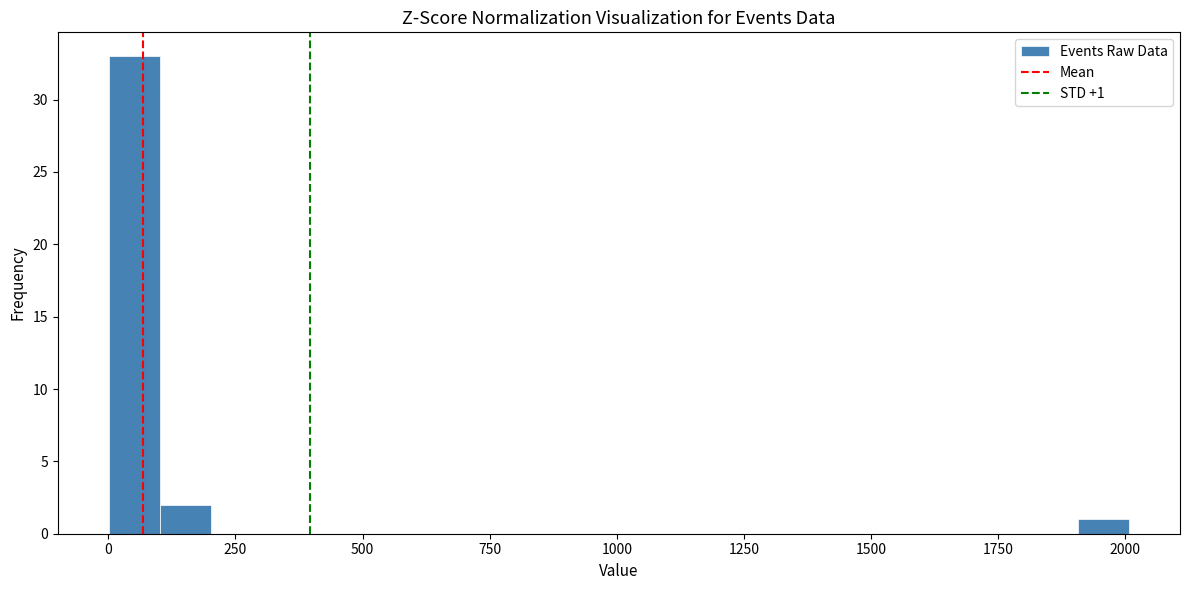

Read against the x-axis, roughly where is the centre of the tallest bar?

50